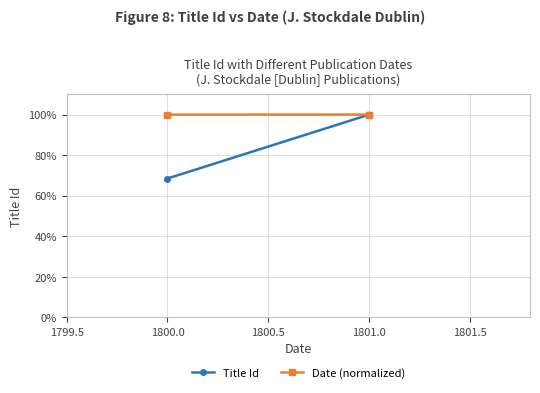

Rank the series by their average value, from highest to lowest.

Date (normalized), Title Id